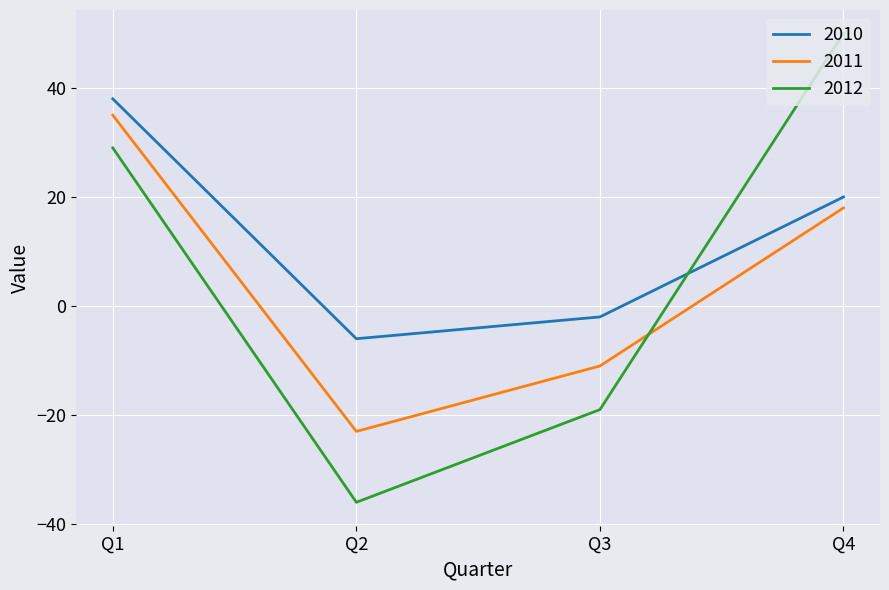

List the series in order of their overall mean, lowest first.

2011, 2012, 2010